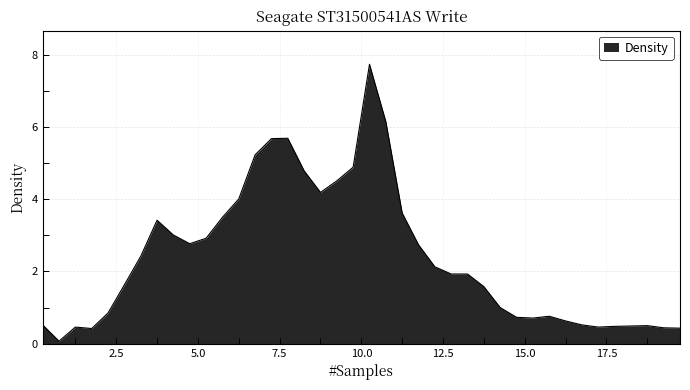

What is the greatest value displayed?

7.7